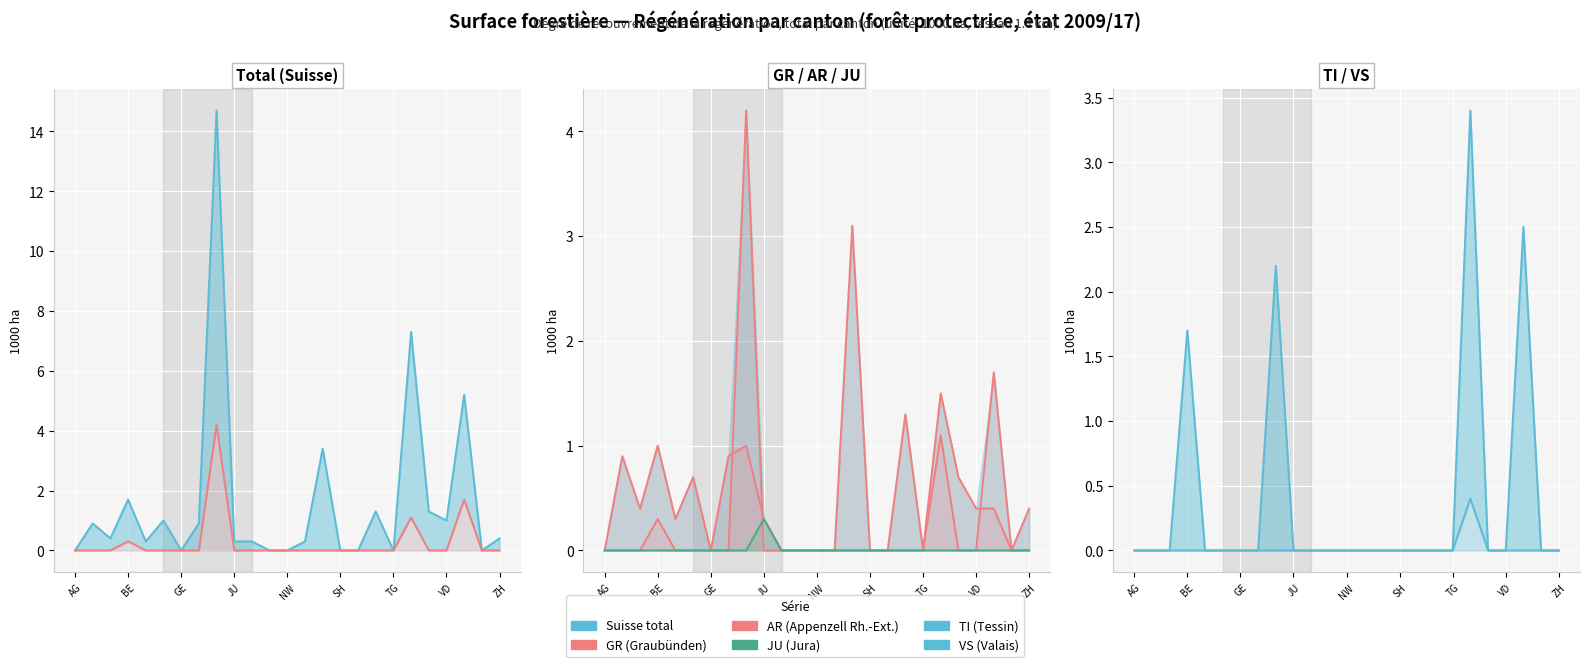

How many interior local peaks does the TI (Tessin) series have?

1